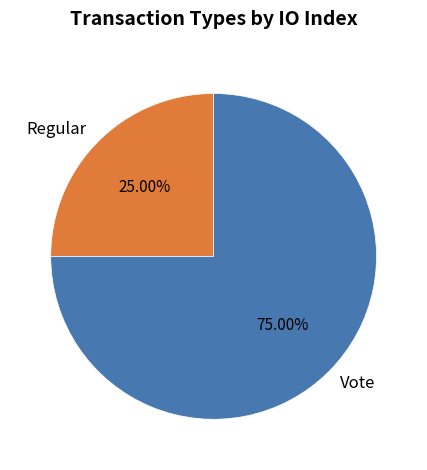

To the nearest percent, what is the difference between the largest and smallest slice percentages?

50%